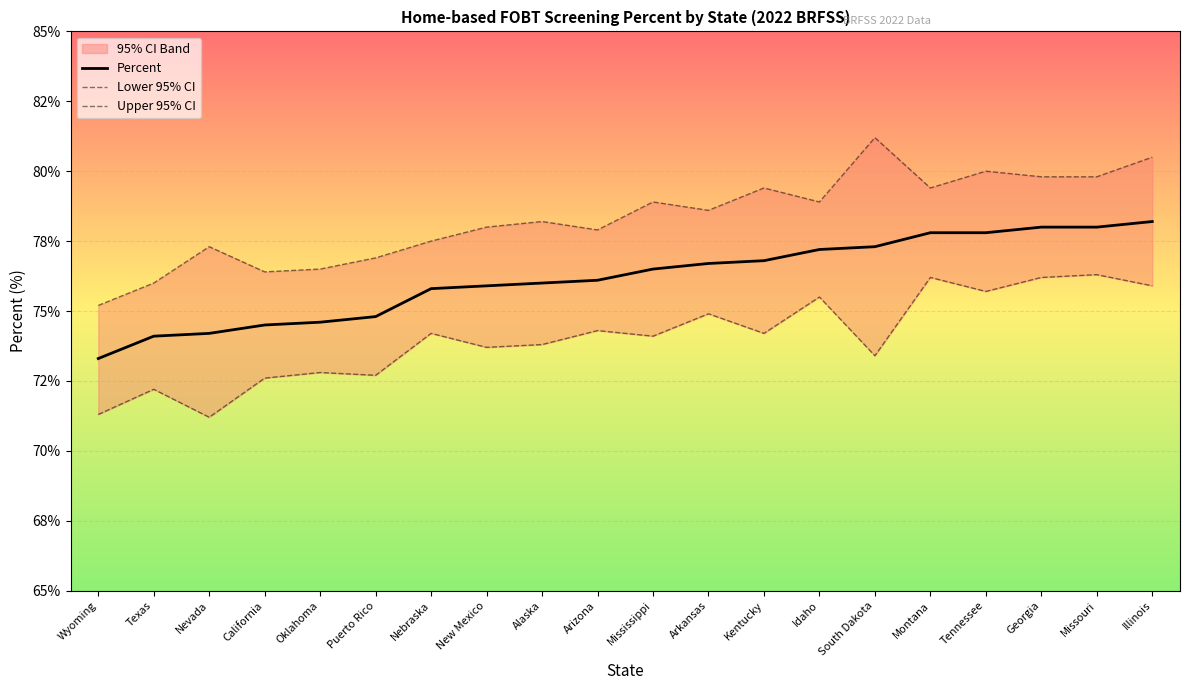

The Percent series shows 75.8 at Nebraska. True or false?

True